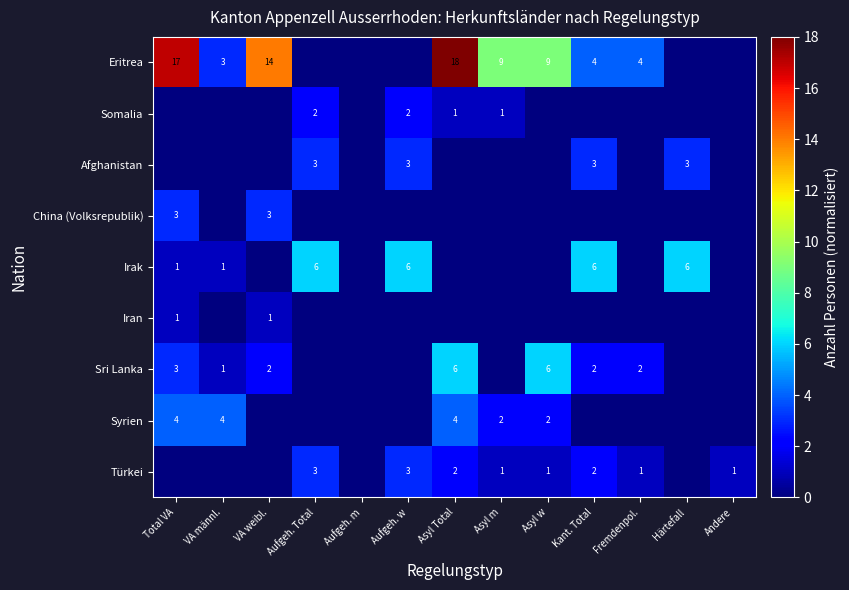

The China (Volksrepublik) series shows 2 at VA weibl.. True or false?

False